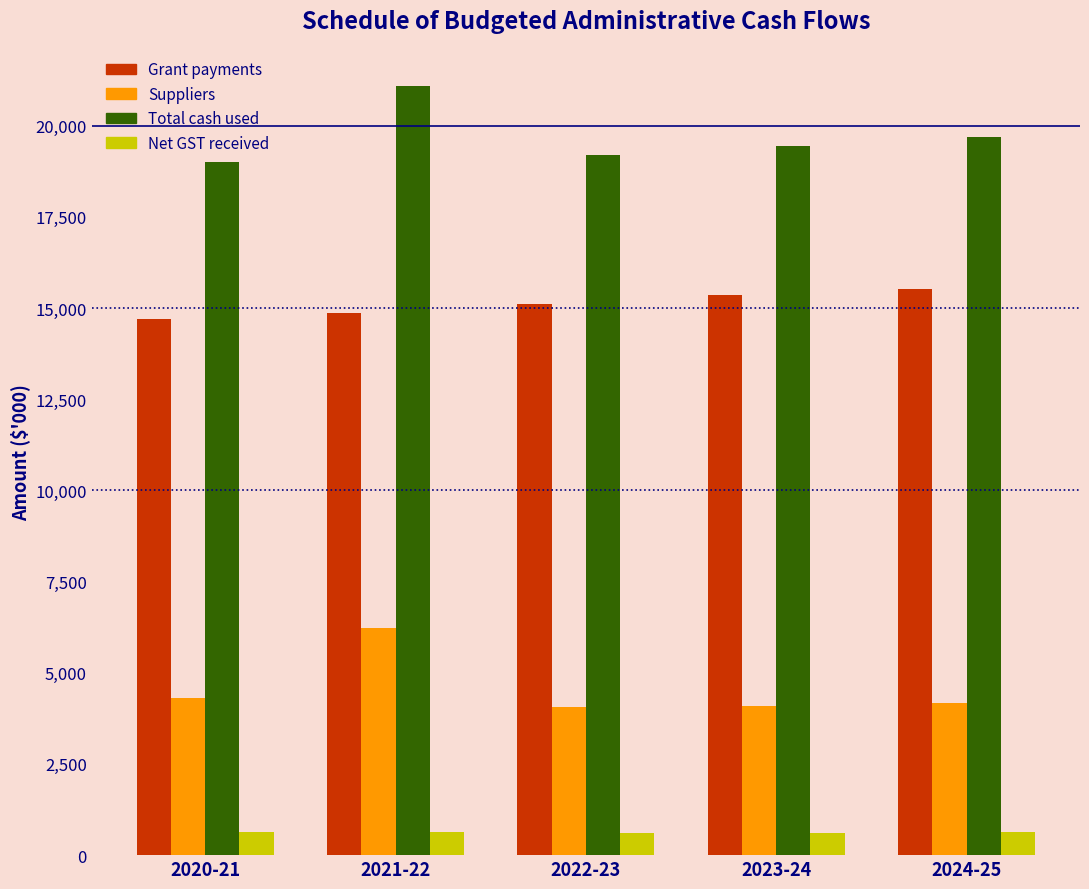

Which category has the highest value across all series?

2021-22